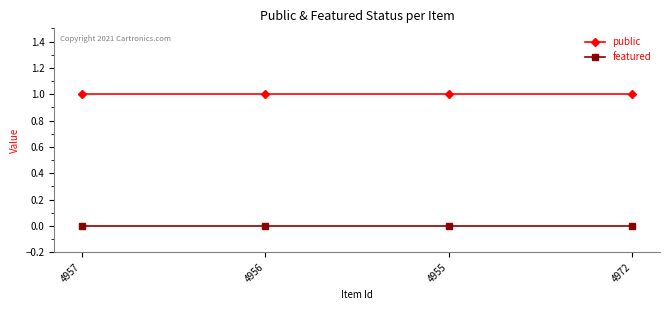

True or false: featured has more than 2 points higher than both neighbors.

False